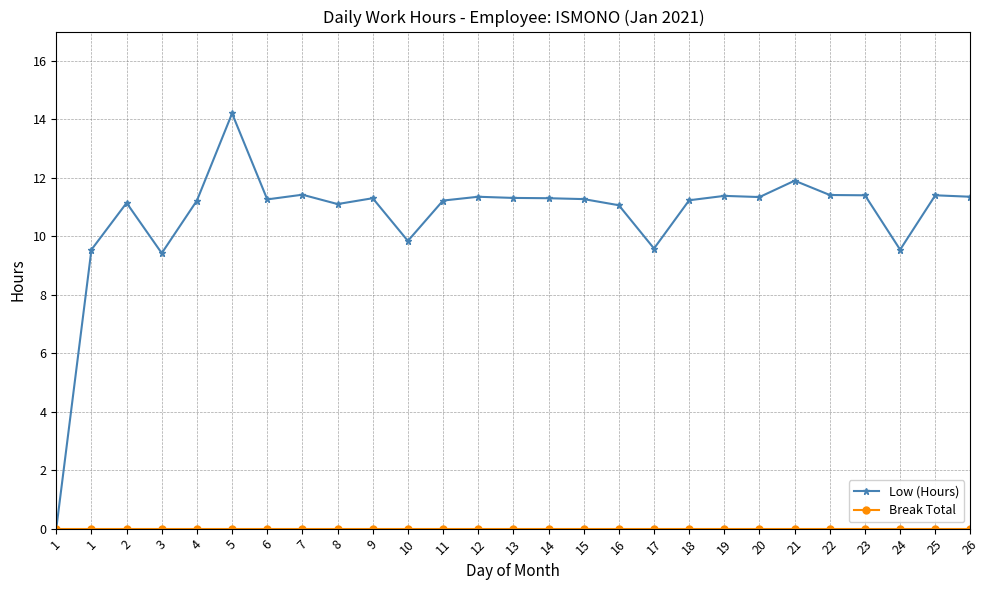

How many series are shown in this chart?

2